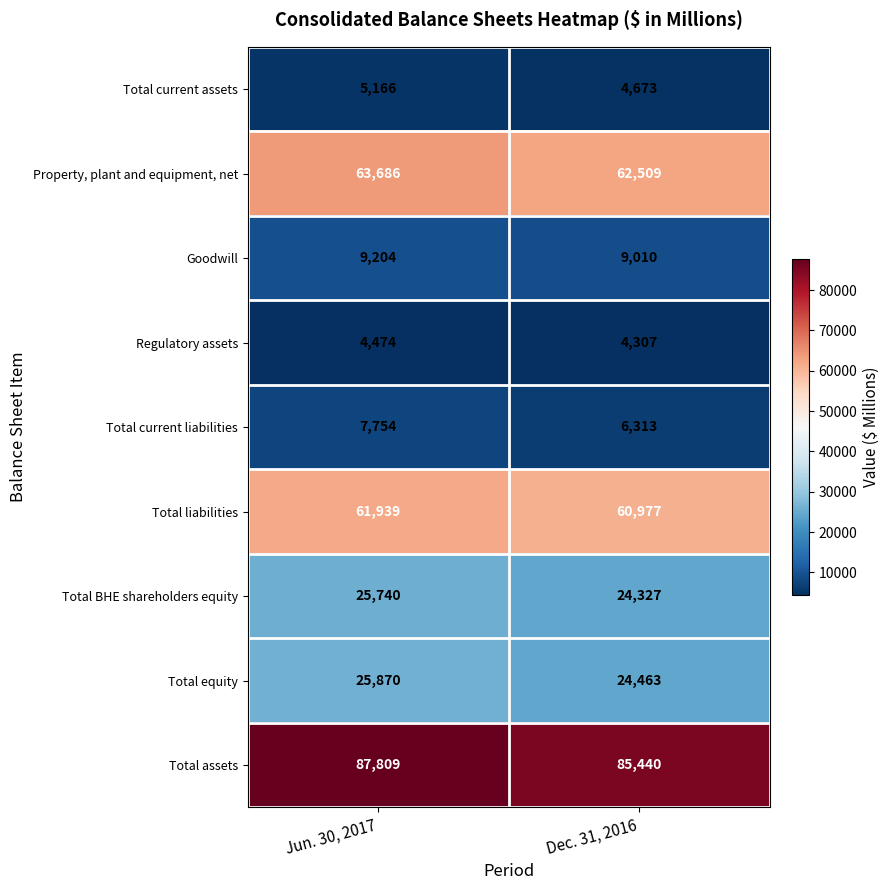

Between Jun. 30, 2017 and Dec. 31, 2016, which series saw the biggest shift?

Total assets